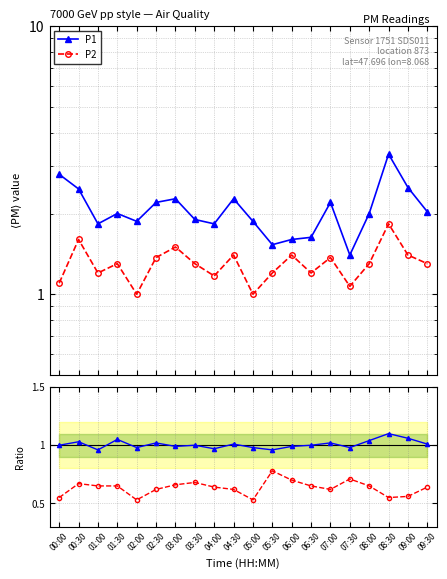

What is the maximum value for P2?

1.8